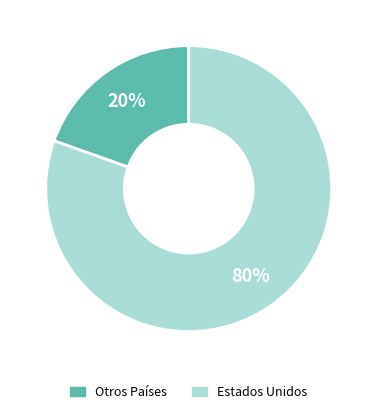

To the nearest percent, what is the average slice percentage?

50%